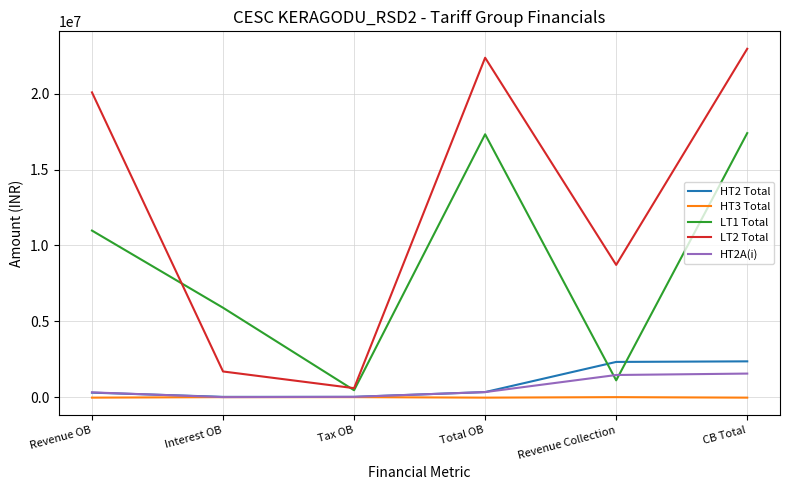

Which series has the largest range (max minus min)?

LT2 Total